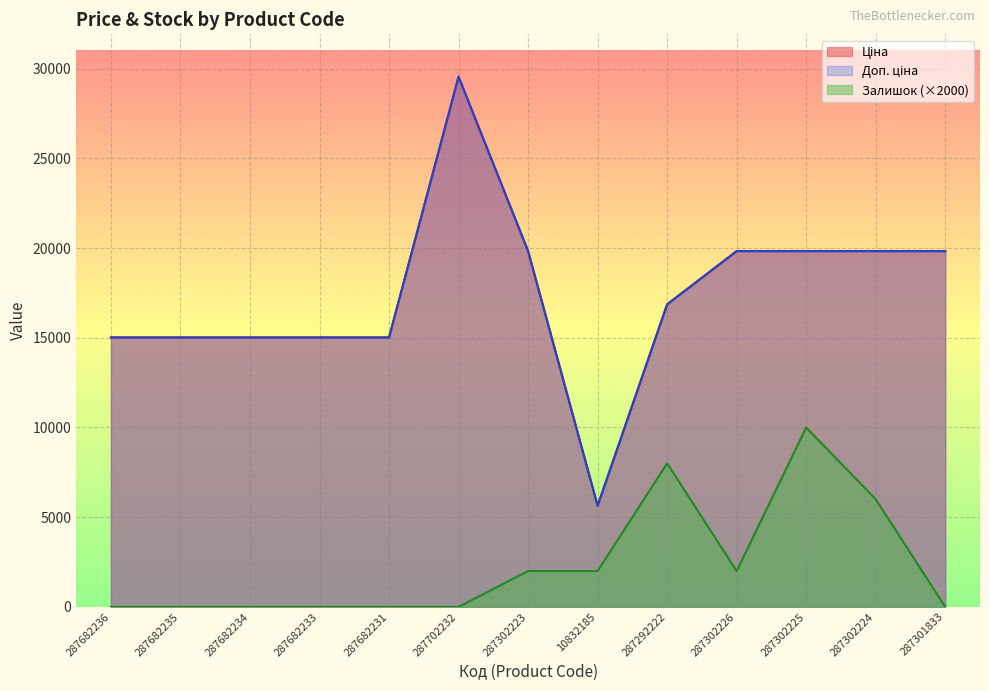

Between 287682236 and 287682234, which is larger?

287682236